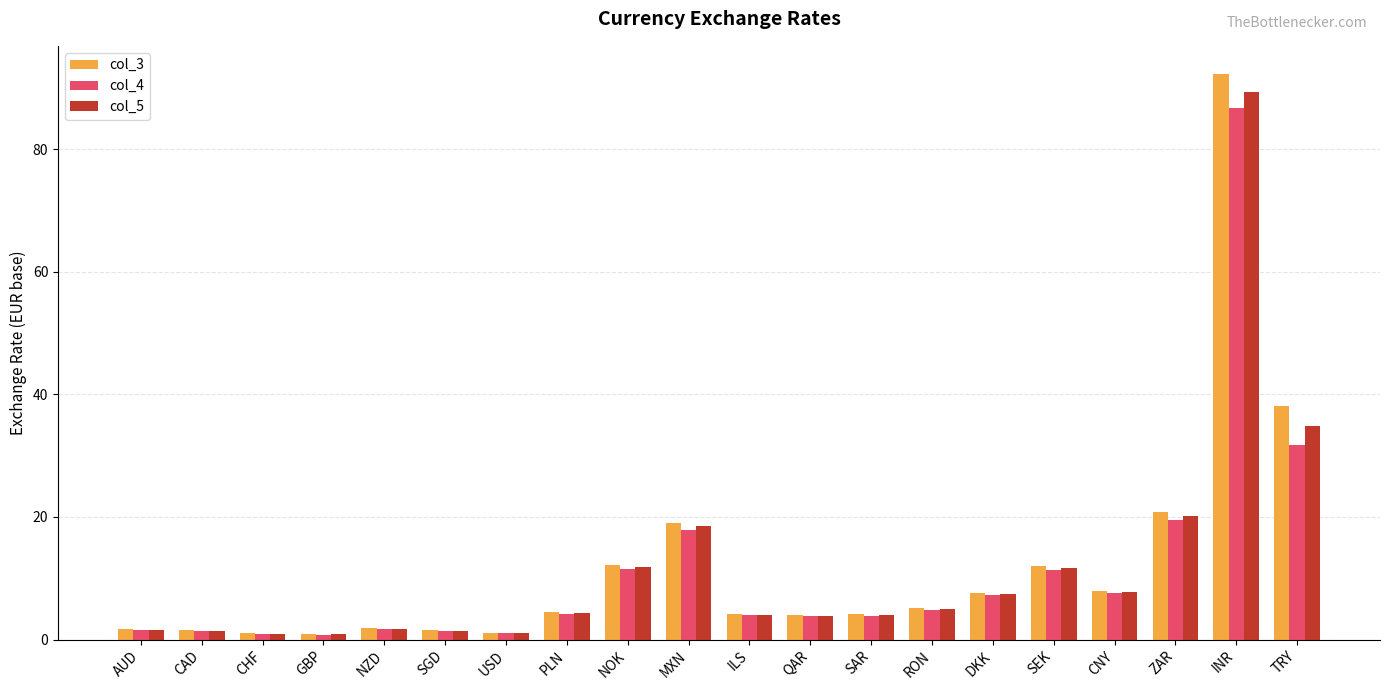

At which label is col_5 closest to 45?

TRY